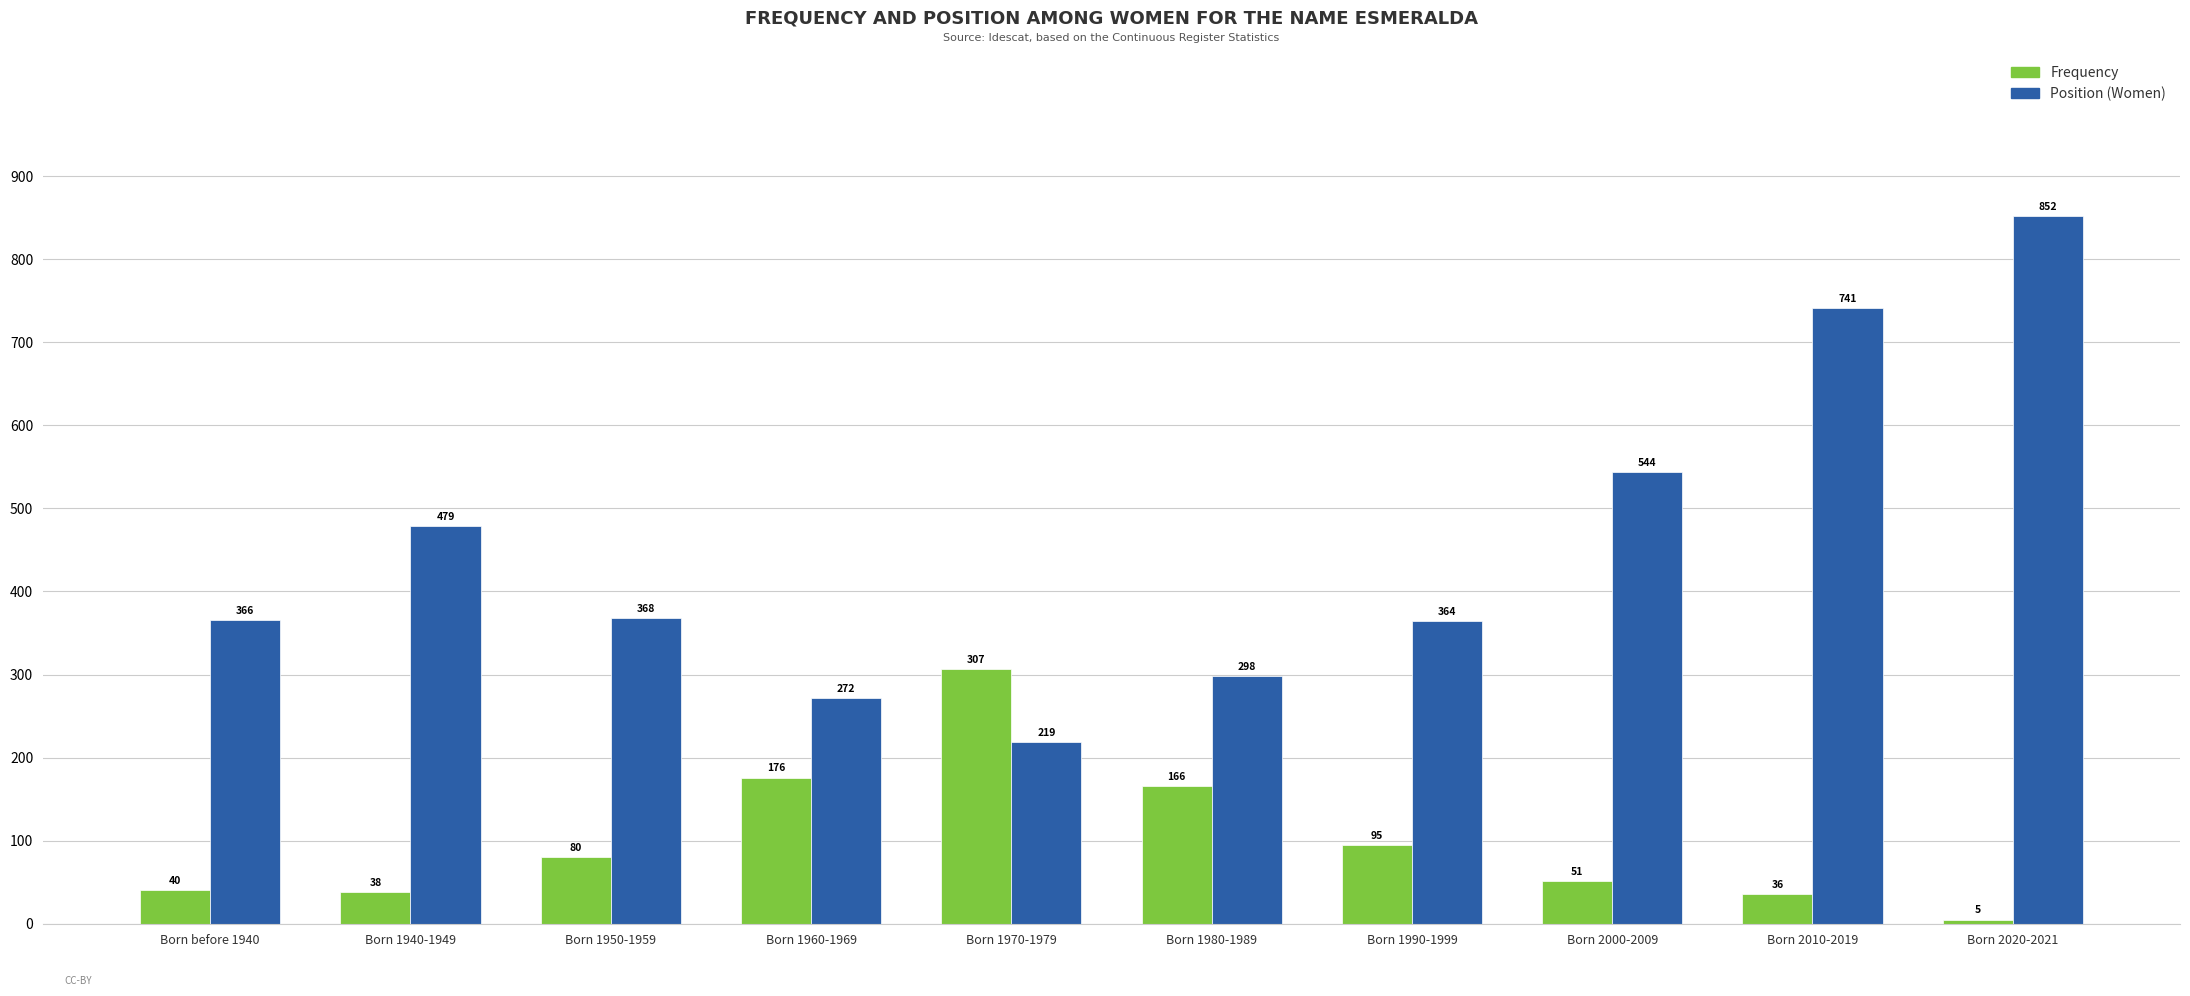

What is the average value of the Frequency series?

99